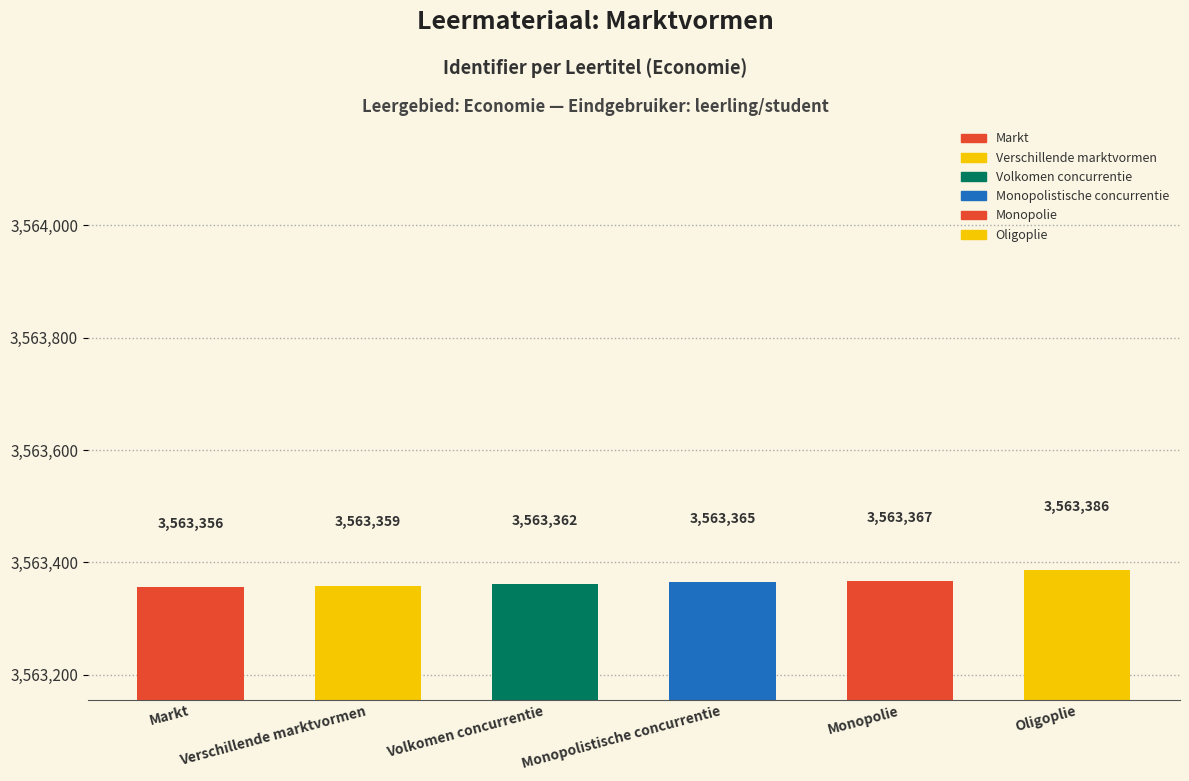

Rank the categories by value from highest to lowest.

Oligoplie, Monopolie, Monopolistische concurrentie, Volkomen concurrentie, Verschillende marktvormen, Markt